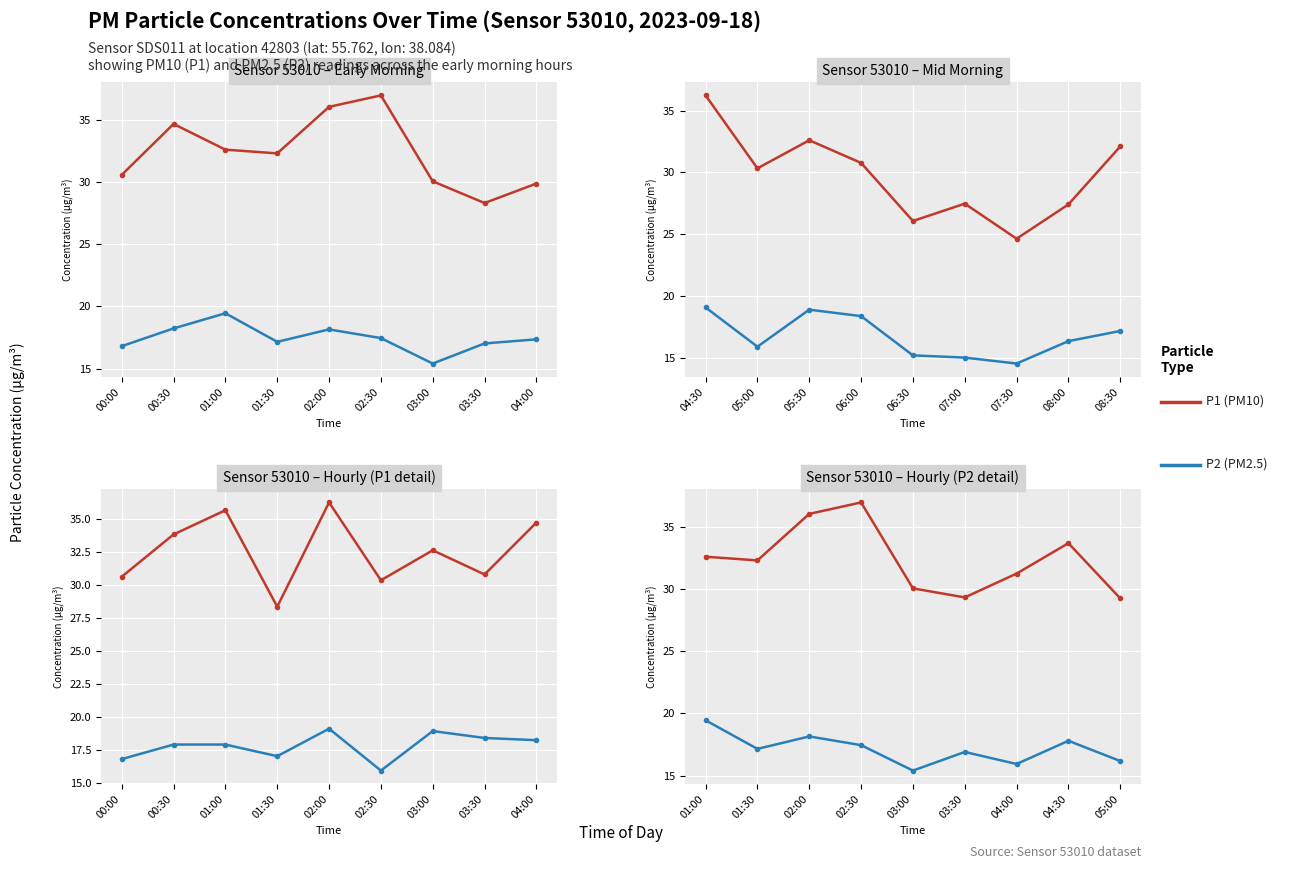

In P2 (PM2.5), how many points are higher than both neighbors (excluding endpoints)?

3